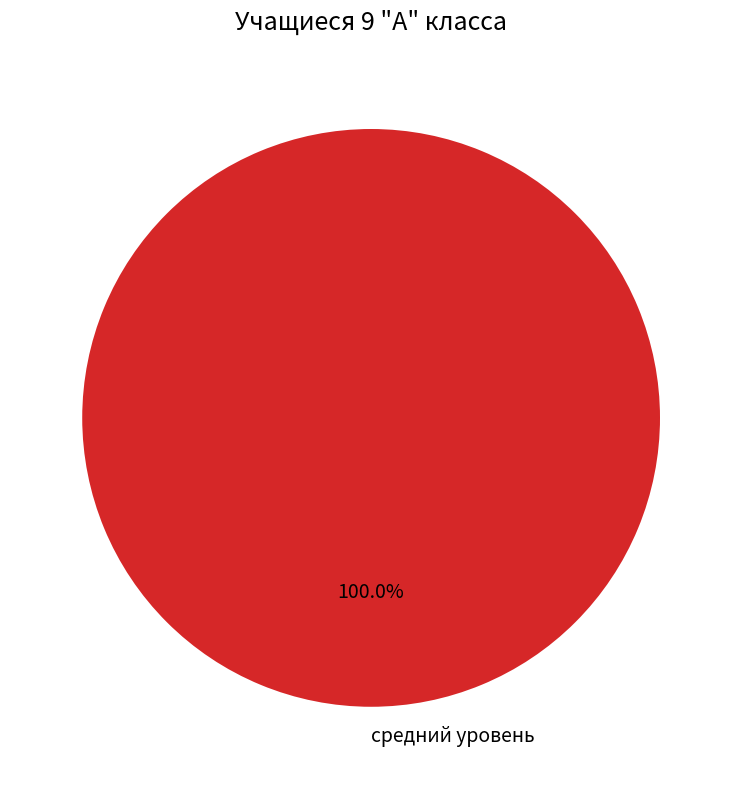

Rank the categories by value from highest to lowest.

средний уровень